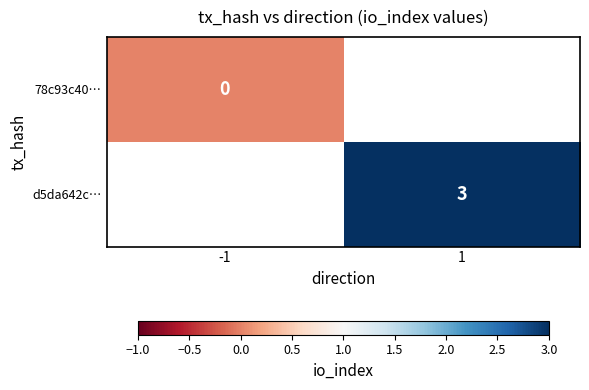

Rank the categories by 78c93c40… value from highest to lowest.

-1, 1